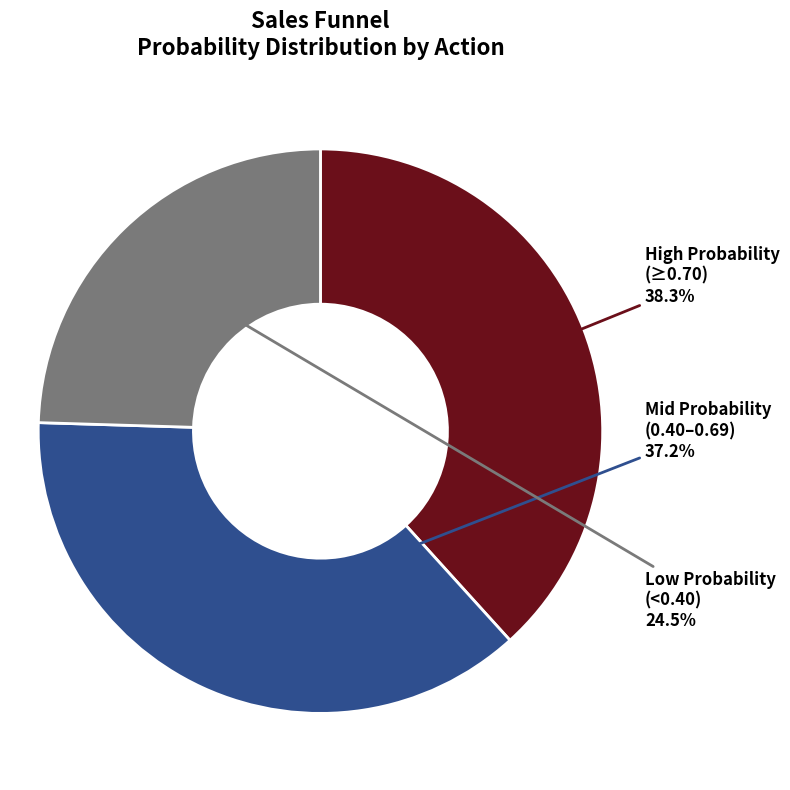

Is there any slice that represents more than half of the pie?

No